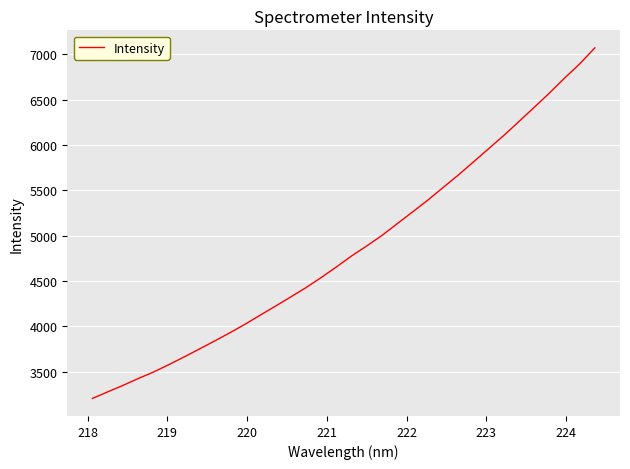

What is the difference between the maximum and minimum values?

3869.0